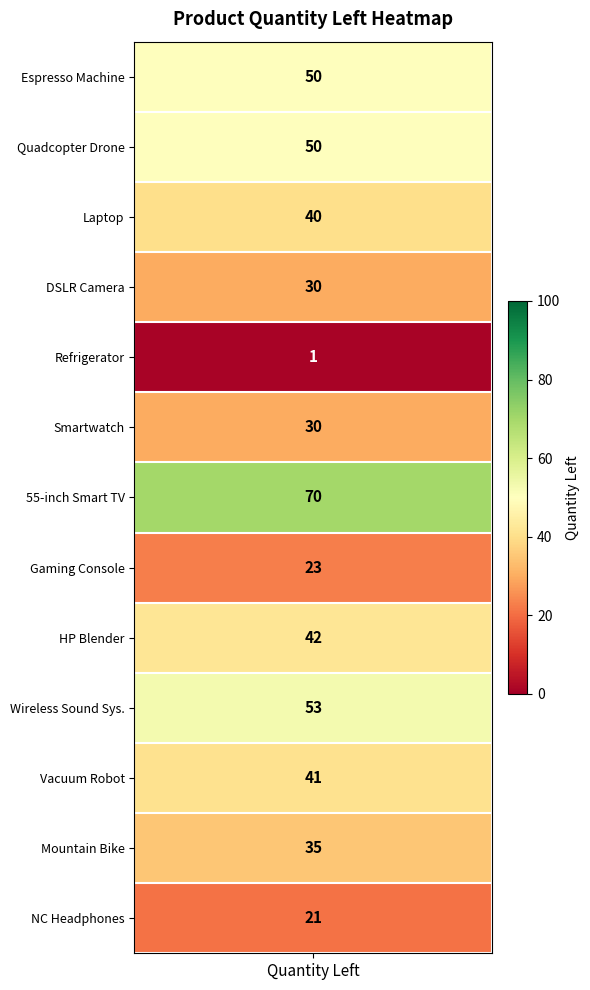

True or false: the data shows 22 at 1.

False